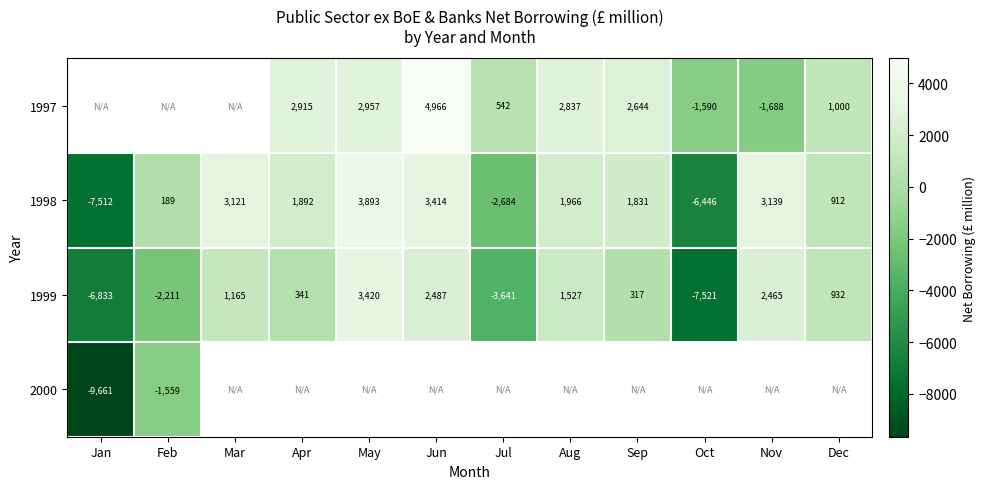

At which label does 1998 first exceed 1892?

Mar